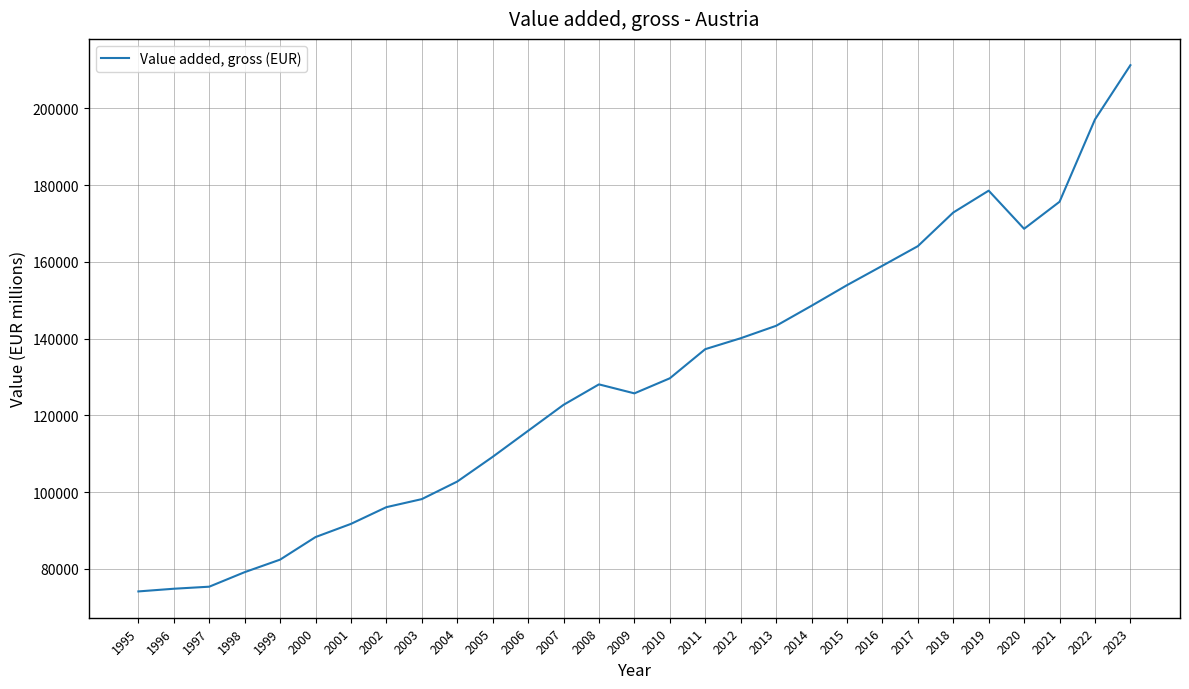

What is the smallest value displayed?

74120.3